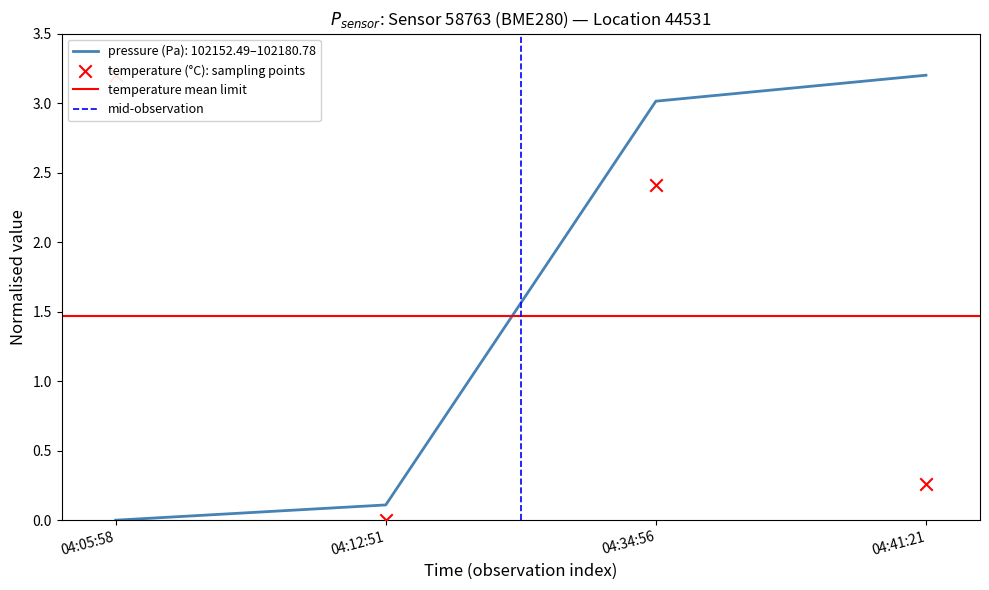

At how many categories does at least one series exceed 2?

3